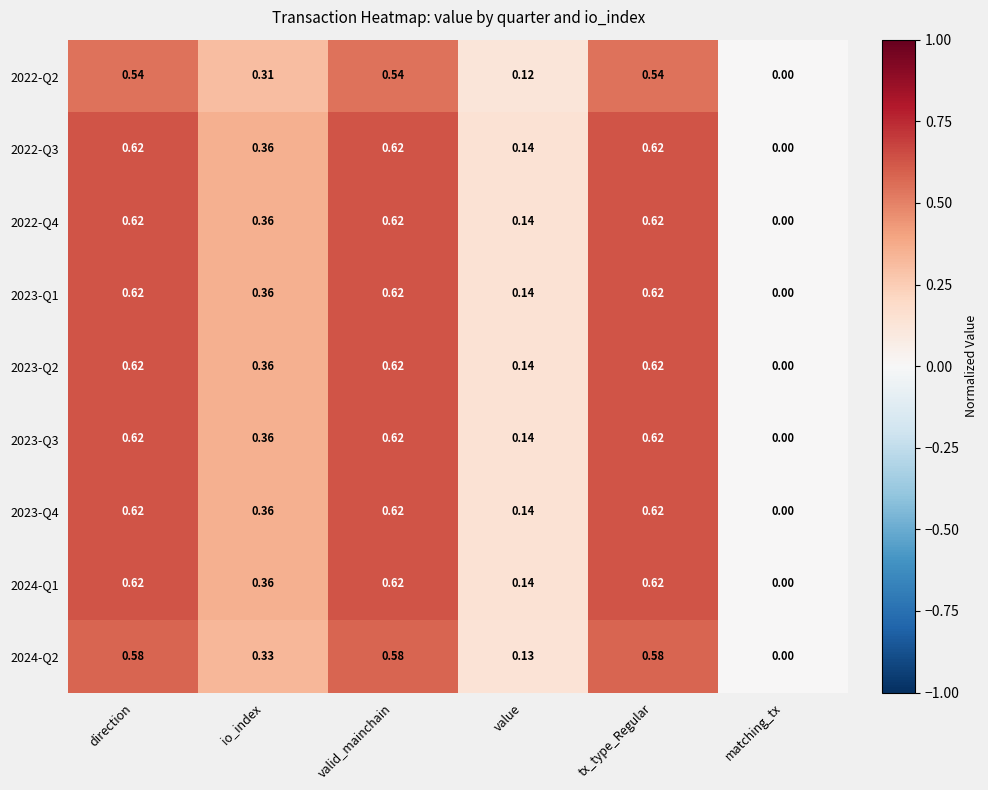

Is the value of 2023-Q3 at matching_tx greater than the value of 2022-Q2 at value?

No